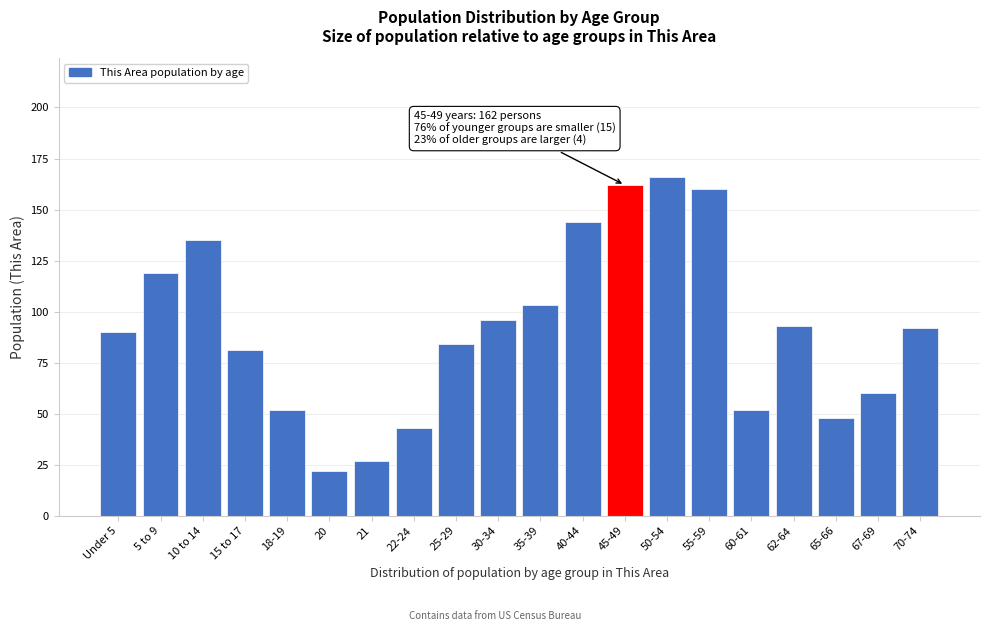

Reading left to right, what are all the values shown in this chart?

Under 5=90	5 to 9=119	10 to 14=135	15 to 17=81	18-19=52	20=22	21=27	22-24=43	25-29=84	30-34=96	35-39=103	40-44=144	45-49=162	50-54=166	55-59=160	60-61=52	62-64=93	65-66=48	67-69=60	70-74=92